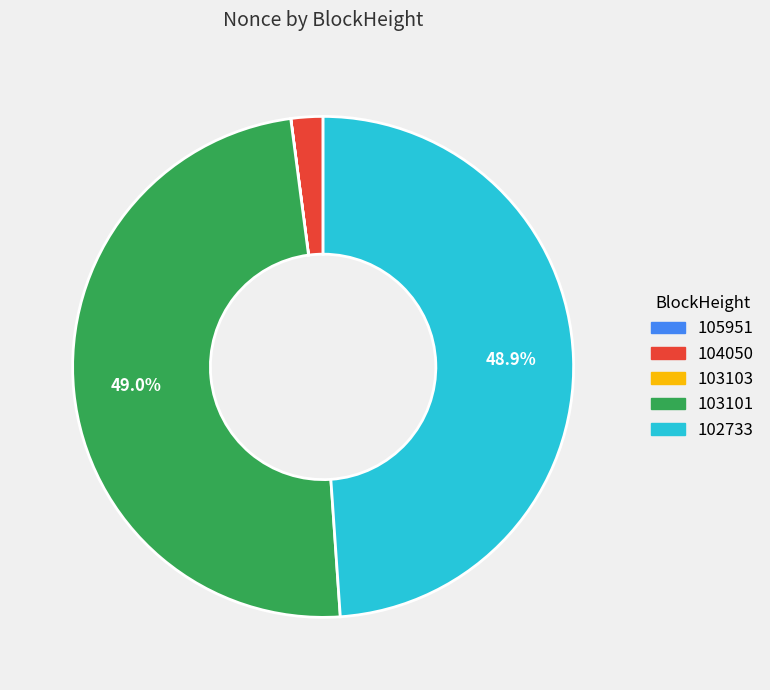

Is there any slice that represents more than half of the pie?

No